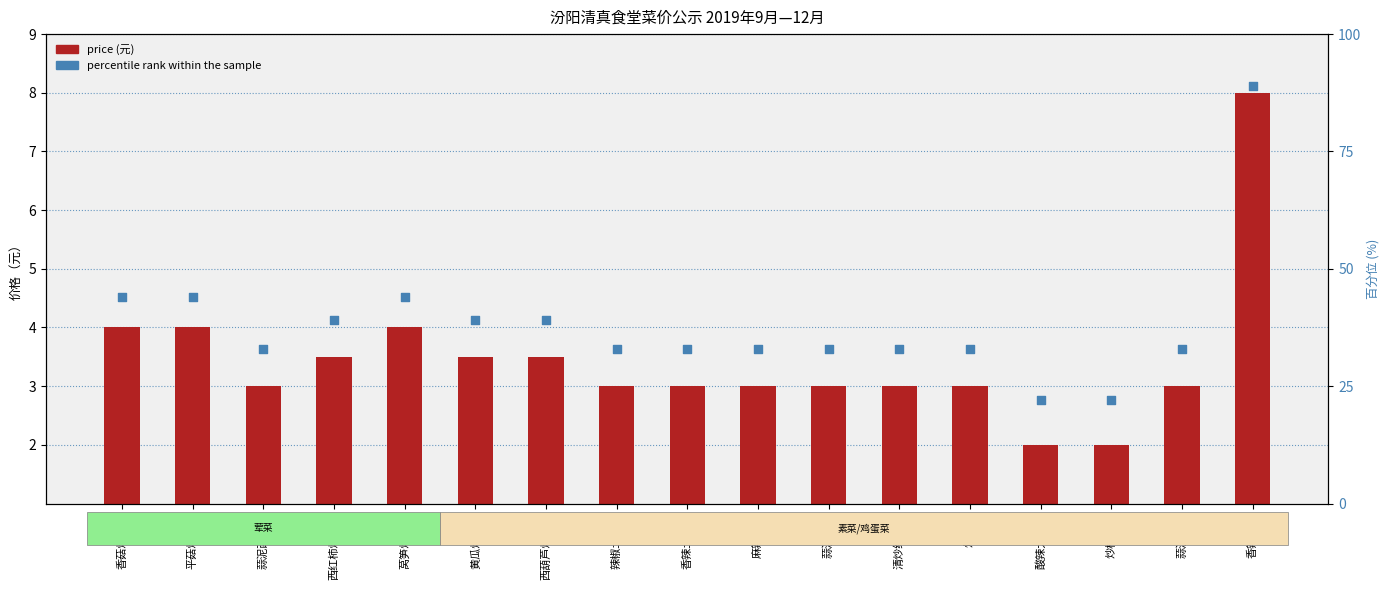

What are all the series names shown in the legend?

price (元), percentile rank within the sample